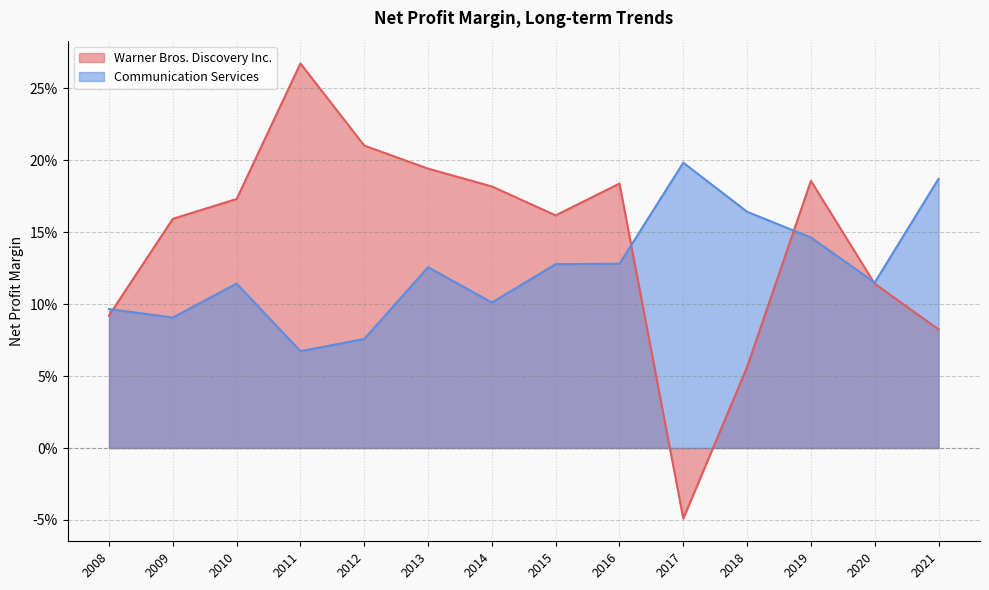

Does the chart have visible grid lines?

Yes